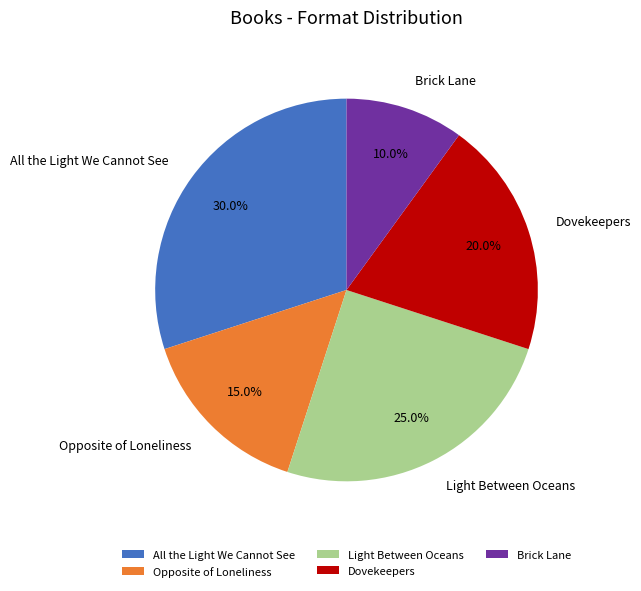

Approximately how many times larger is the value at Dovekeepers compared to Opposite of Loneliness?

1.3